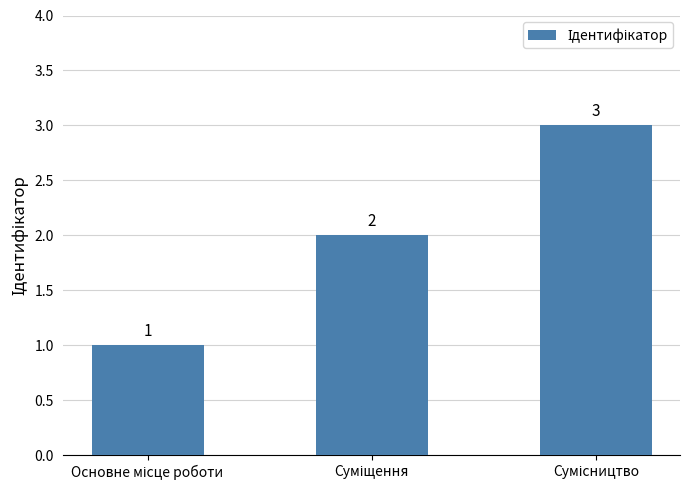

What is the greatest value displayed?

3